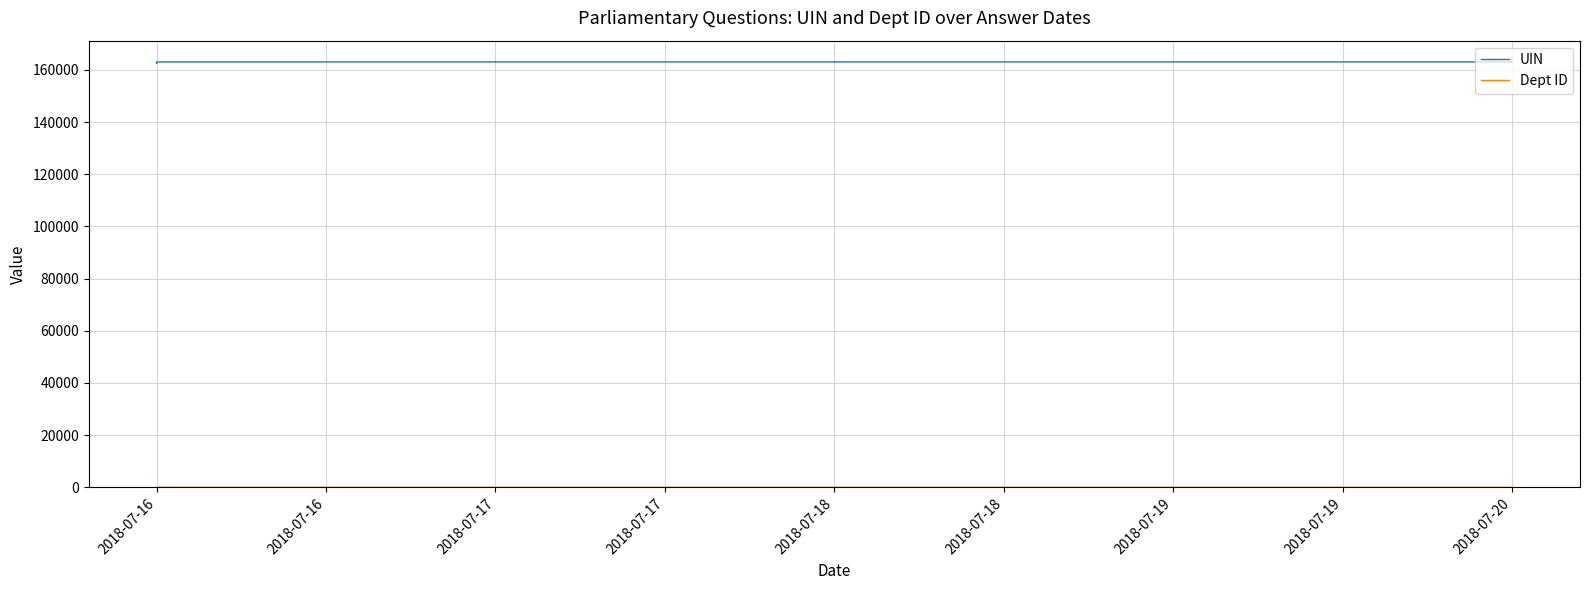

Rank the series at 2018-07-18 from lowest to highest value.

Dept ID, UIN